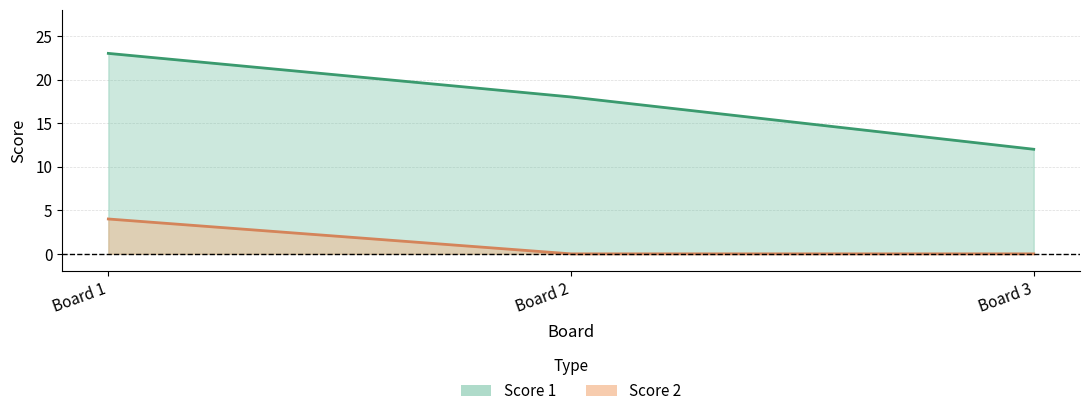

Reading left to right, list all the values displayed in this chart.

Score 1: 23	18	12
Score 2: 4	0	0